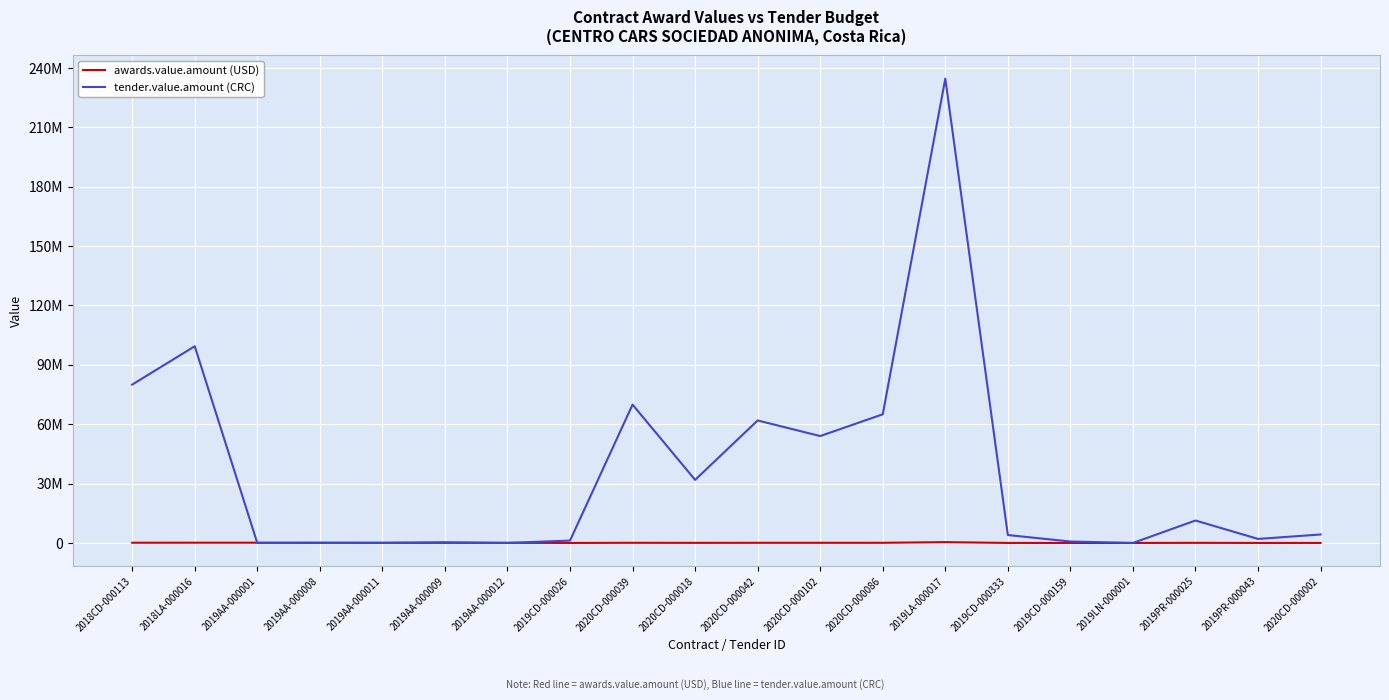

Does the chart have visible grid lines?

Yes